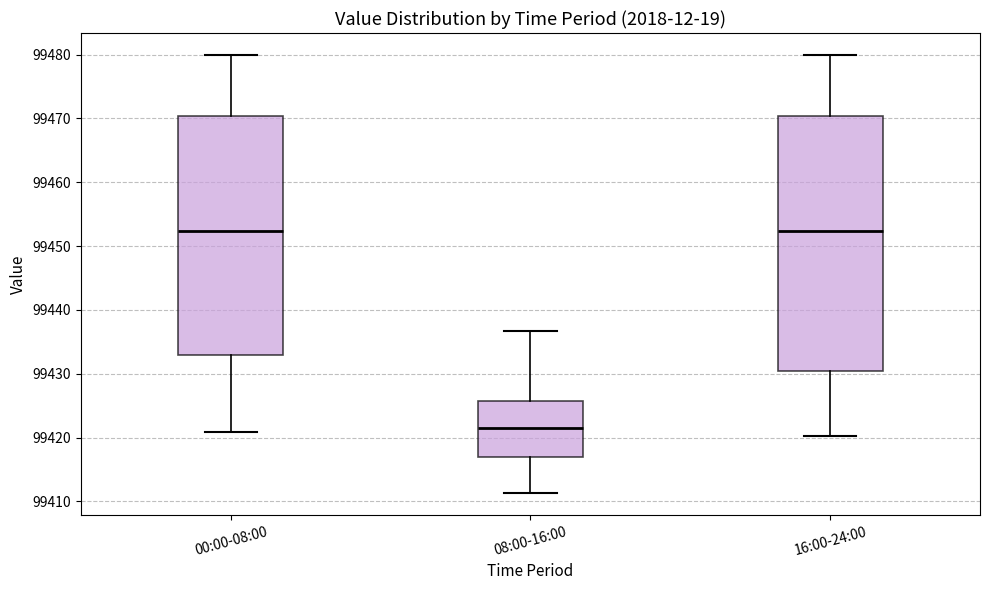

Reading left to right, transcribe this box plot: for each box, give where its median line is, the range the box spans, and where its two whiskers end, as read against the y-axis. The values are not printed on the chart, so give them approximately, as read against the axis.

00:00-08:00: median 99452, box 99433 to 99470, whiskers 99421 to 99480
08:00-16:00: median 99422, box 99417 to 99426, whiskers 99411 to 99437
16:00-24:00: median 99452, box 99430 to 99470, whiskers 99420 to 99480